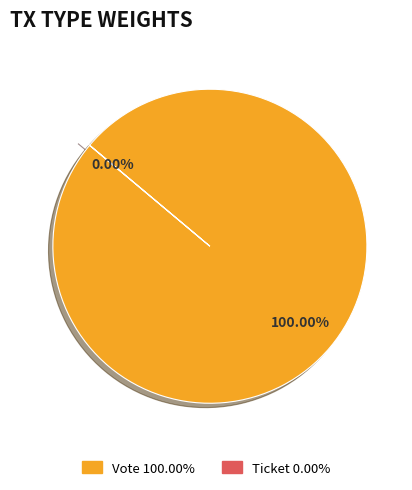

The Vote slice represents 100% of the pie. True or false?

True